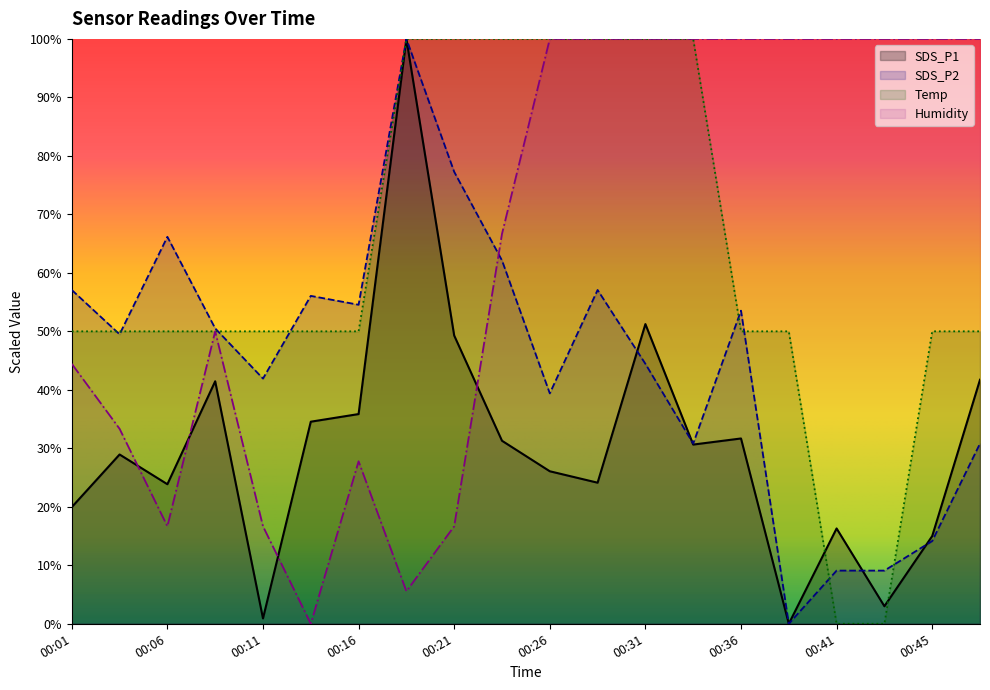

True or false: SDS_P2 has more than 2 interior local peaks.

True